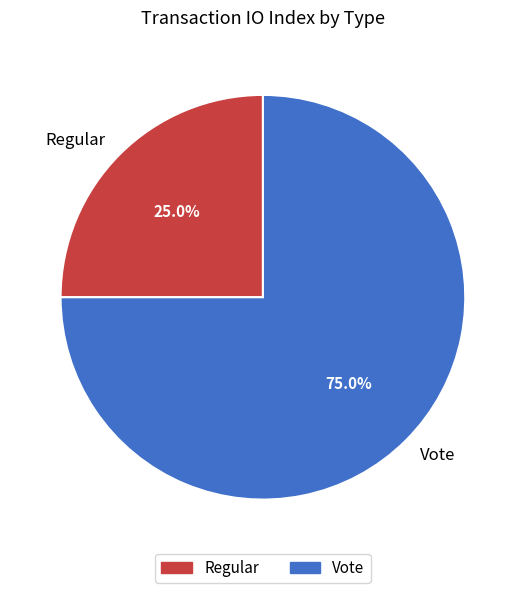

The Regular slice represents 13% of the pie. True or false?

False